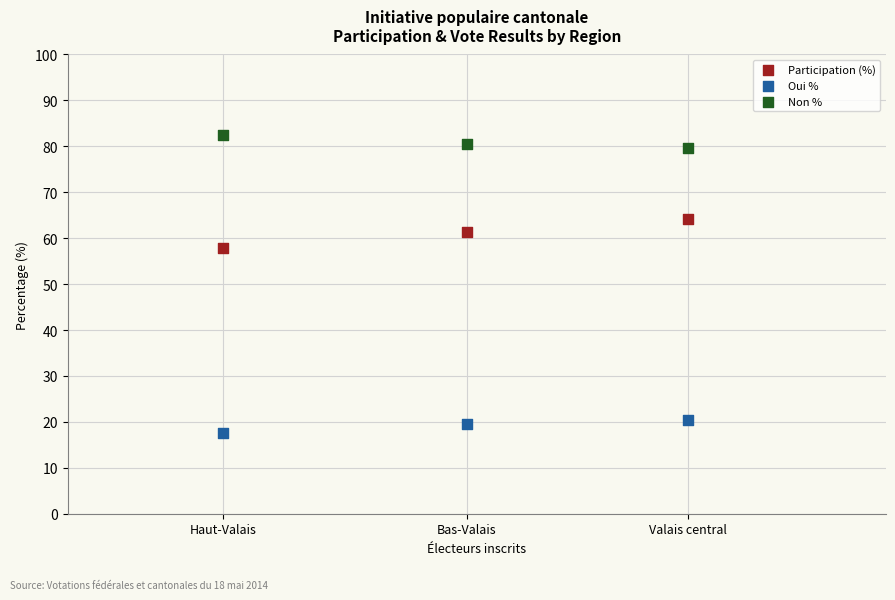

Which series has the largest Y range (max minus min)?

Participation (%)